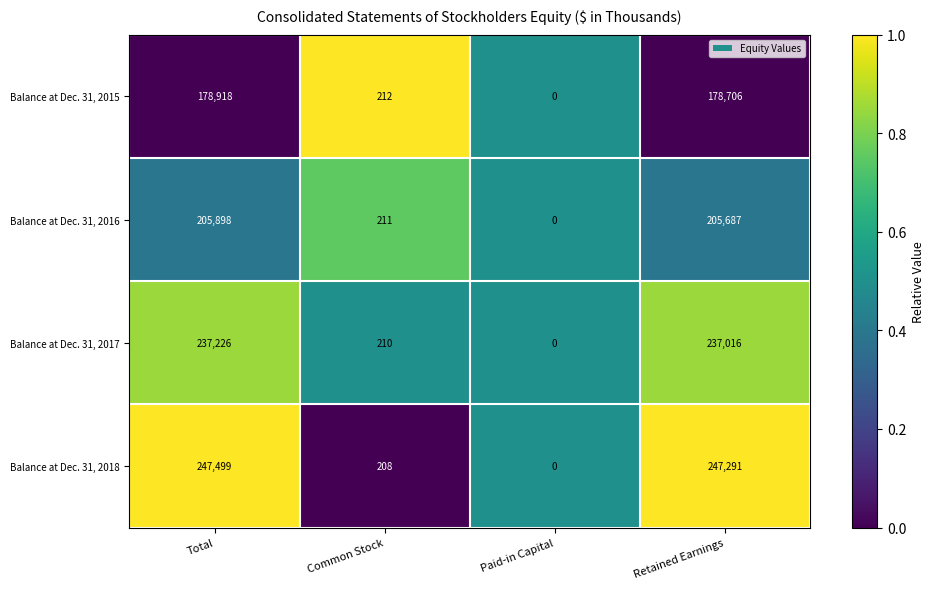

Reading right to left, transcribe all the data shown in this chart.

Balance at Dec. 31, 2015: Retained Earnings=178706	Paid-in Capital=0	Common Stock=212	Total=178918
Balance at Dec. 31, 2016: Retained Earnings=205687	Paid-in Capital=0	Common Stock=211	Total=205898
Balance at Dec. 31, 2017: Retained Earnings=237016	Paid-in Capital=0	Common Stock=210	Total=237226
Balance at Dec. 31, 2018: Retained Earnings=247291	Paid-in Capital=0	Common Stock=208	Total=247499